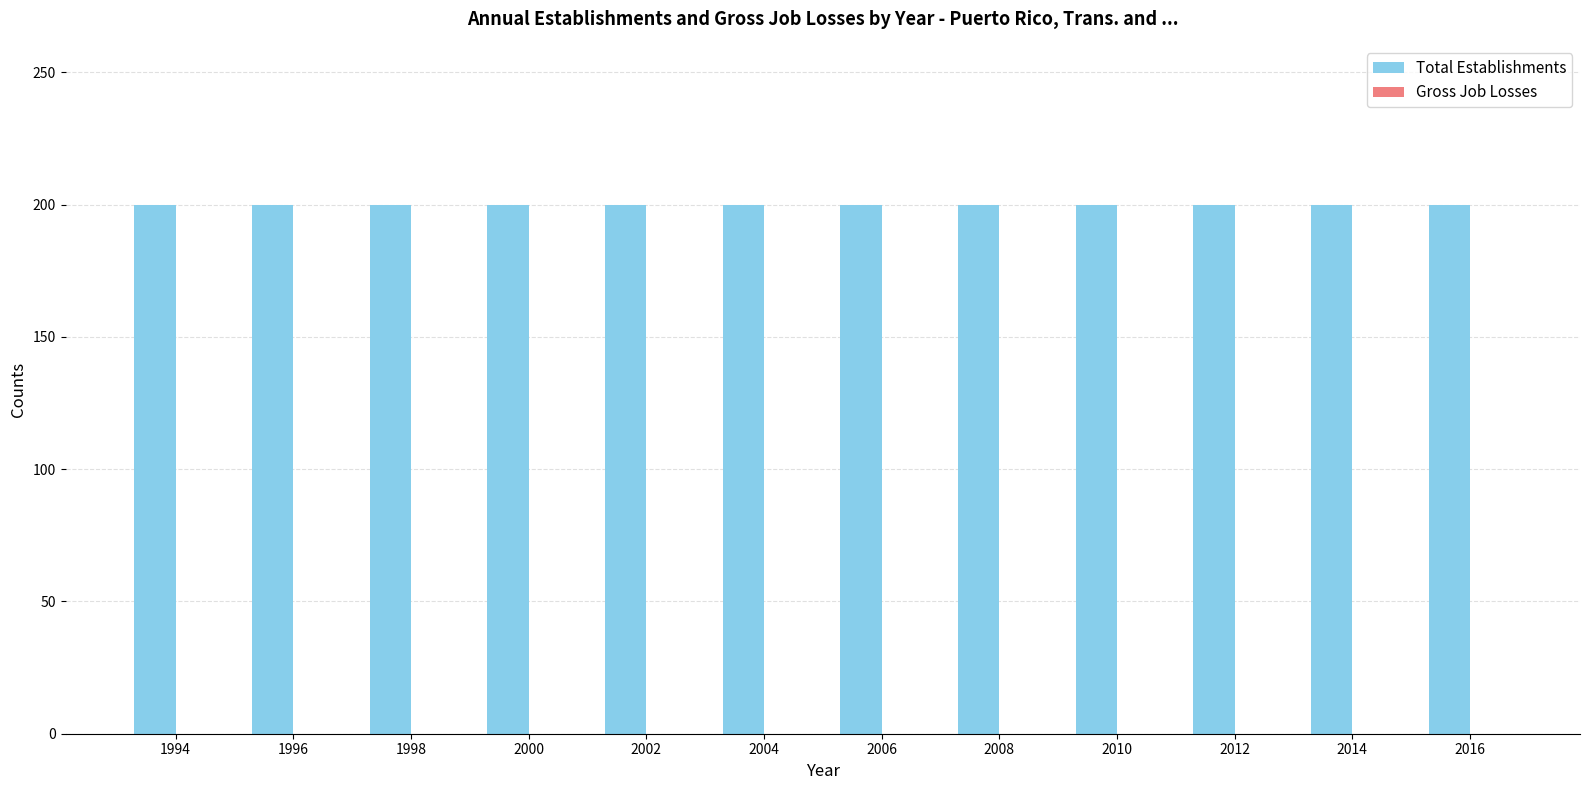

Reading left to right, list all the values displayed in this chart.

Total Establishments: 200	200	200	200	200	200	200	200	200	200	200	200
Gross Job Losses: 0	0	0	0	0	0	0	0	0	0	0	0